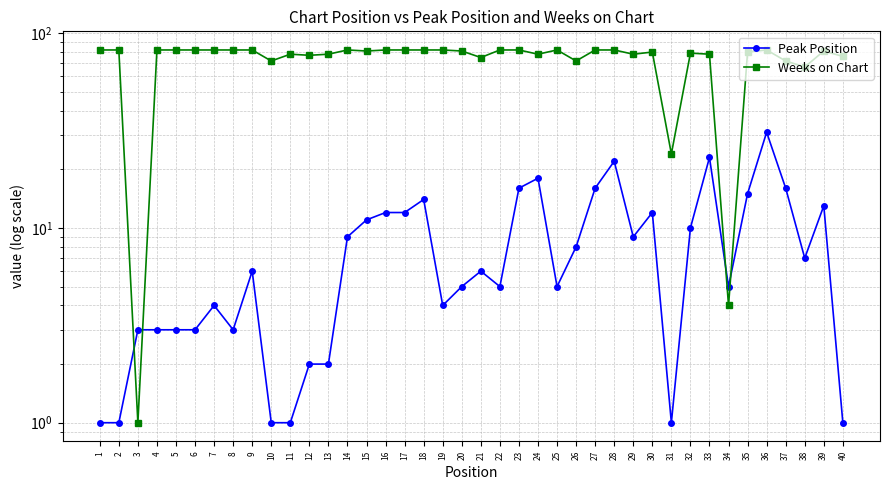

What is the greatest value displayed?

82